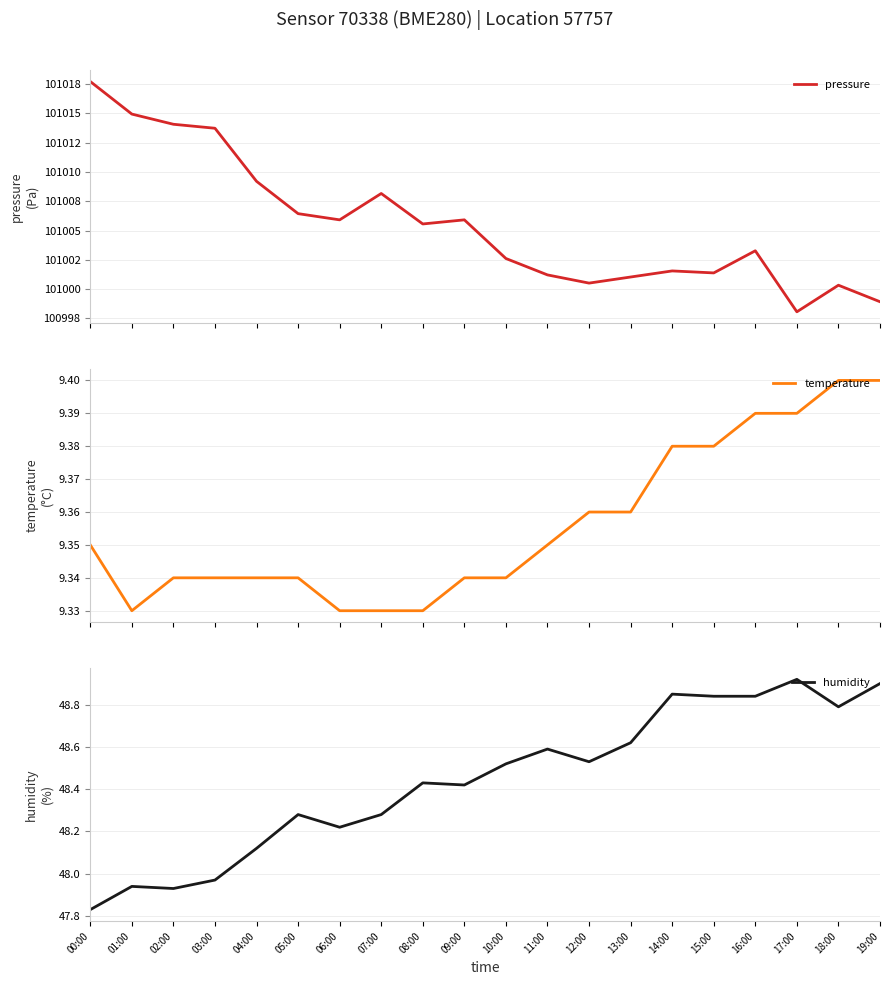

True or false: temperature and humidity intersect in this chart.

False